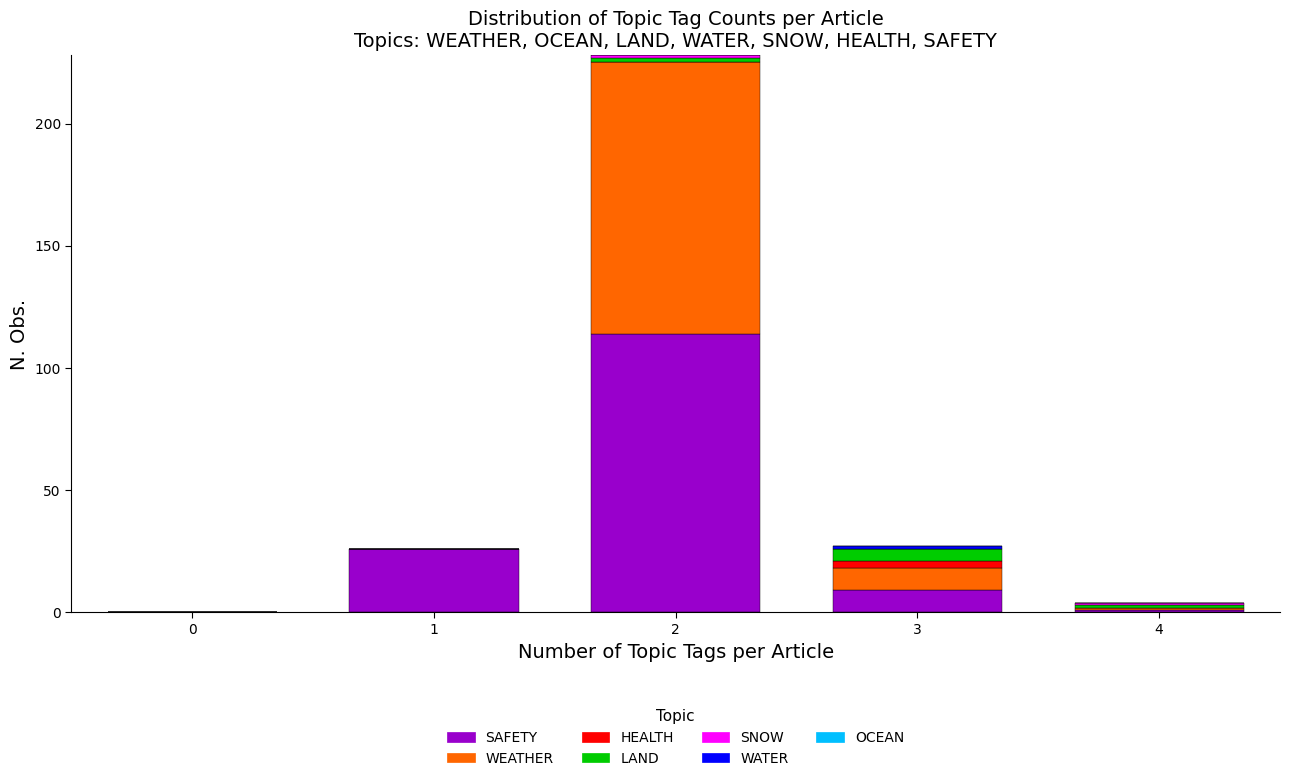

True or false: SAFETY has a value of 0 at 0.

True